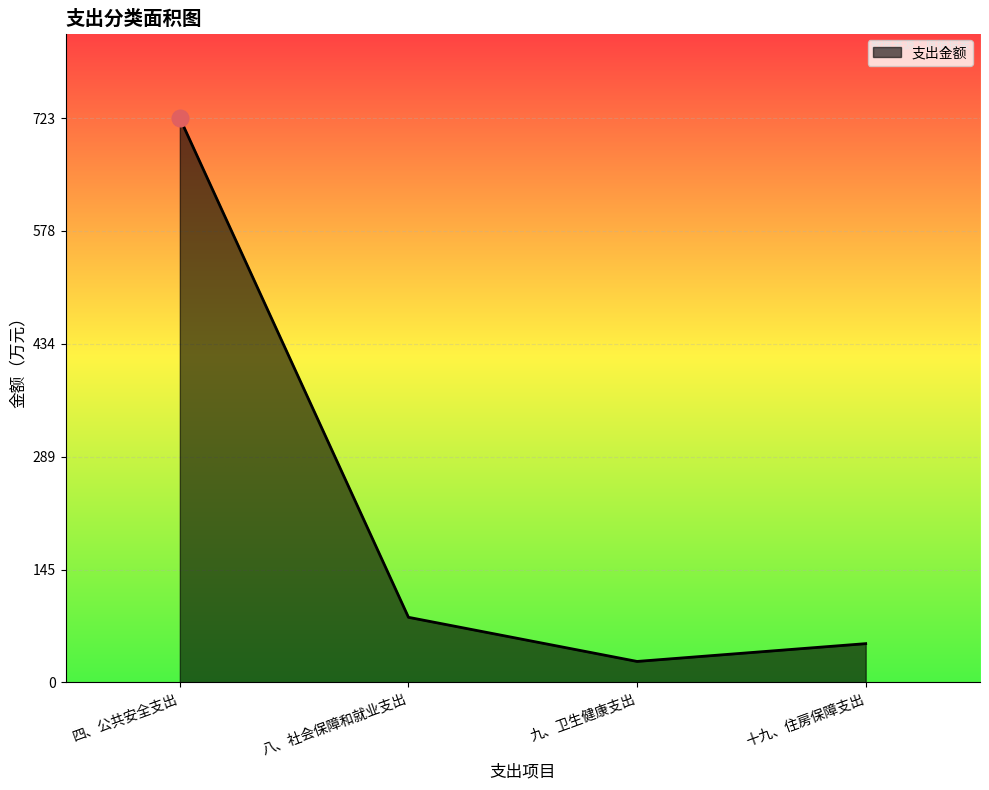

Reading left to right, transcribe all the data shown in this chart.

723.1	83.4	26.8	49.6